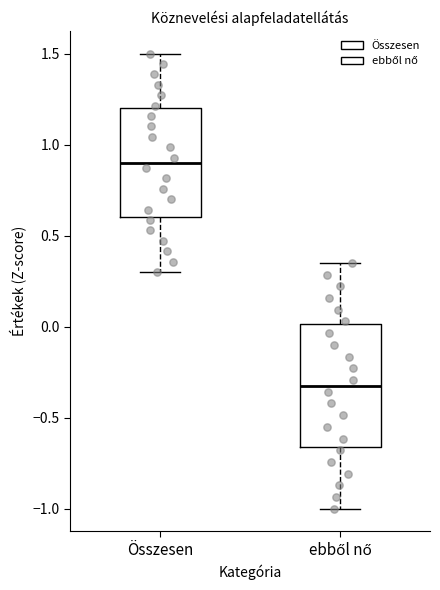

Where is the lower edge of the box for Összesen on the y-axis? The values are not printed on the chart, so give them approximately, as read against the axis.

0.60